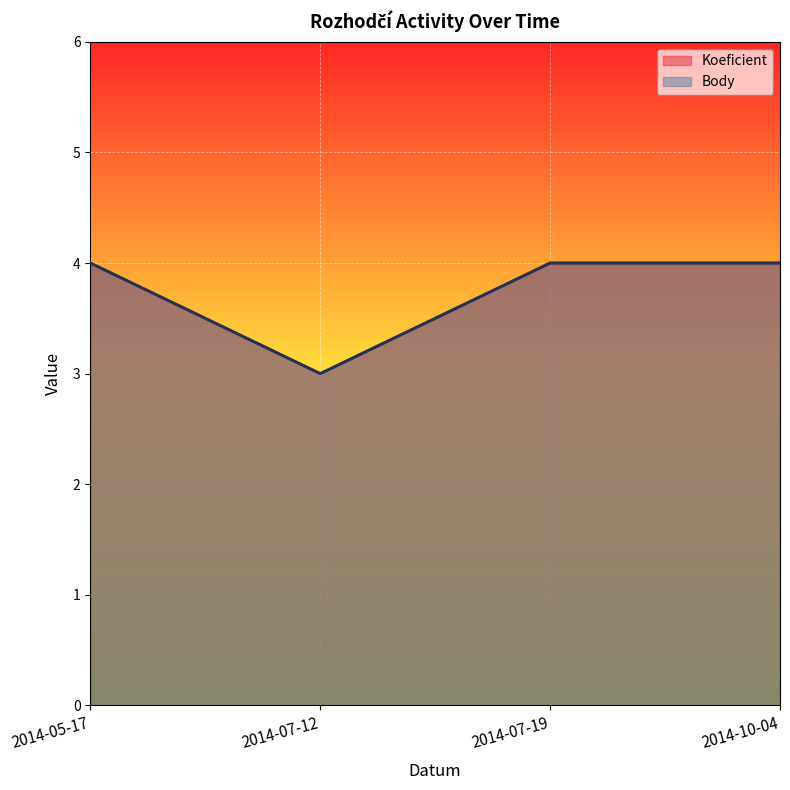

The Body series shows 5 at 2014-07-19. True or false?

False